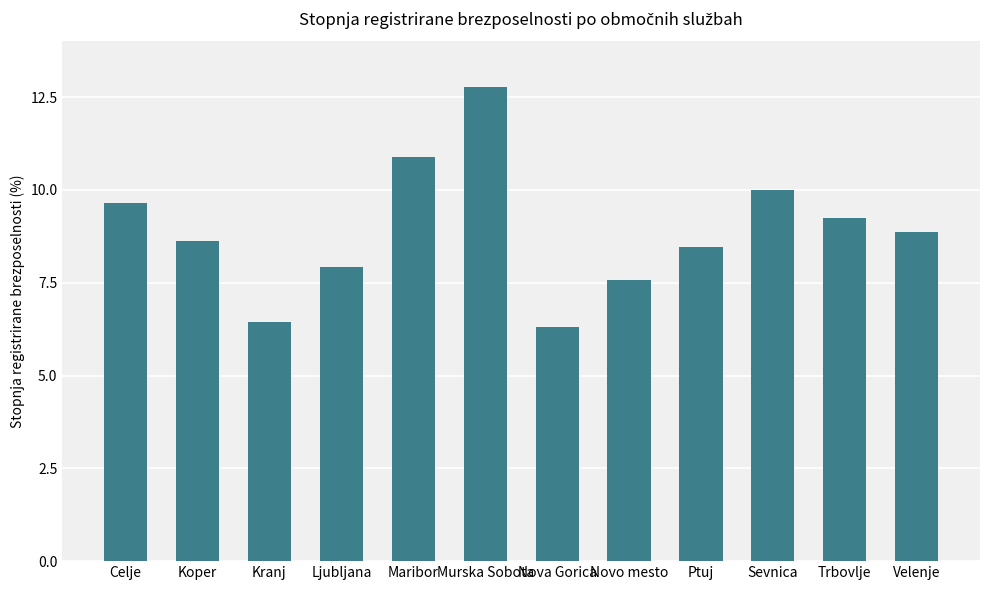

Between Maribor and Sevnica, which is larger?

Maribor